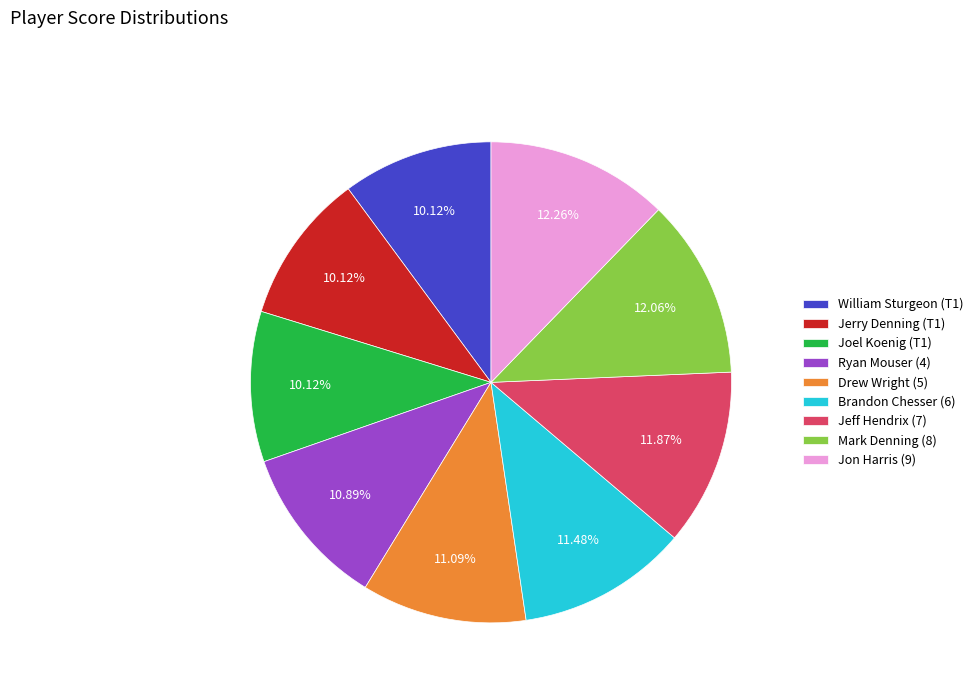

To the nearest percent, what is the average slice percentage?

11%